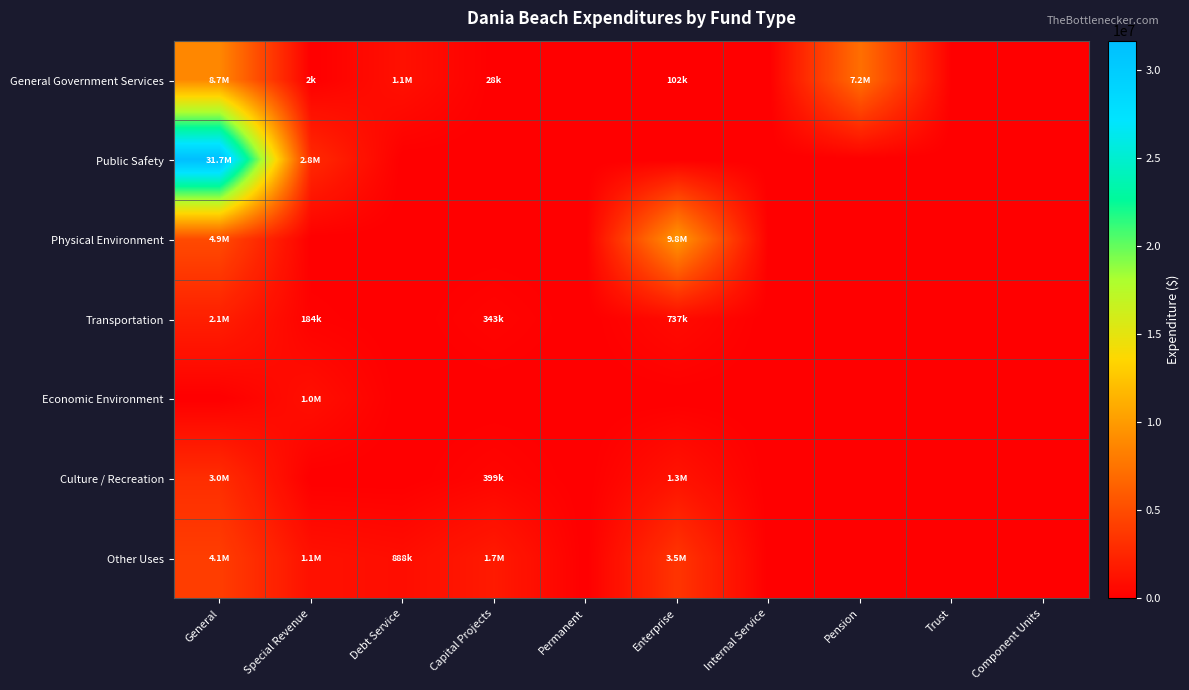

Which series has the widest spread of values?

Public Safety